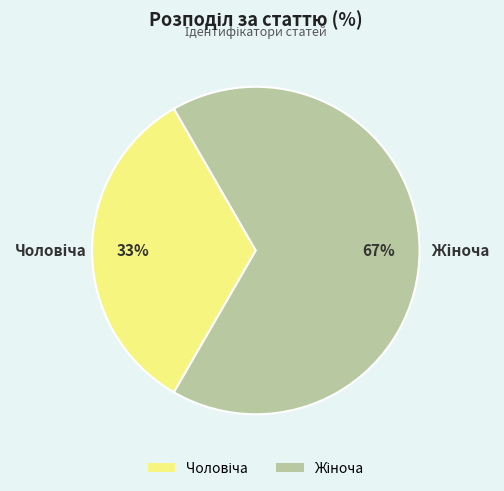

Is there a majority slice in this chart?

Yes